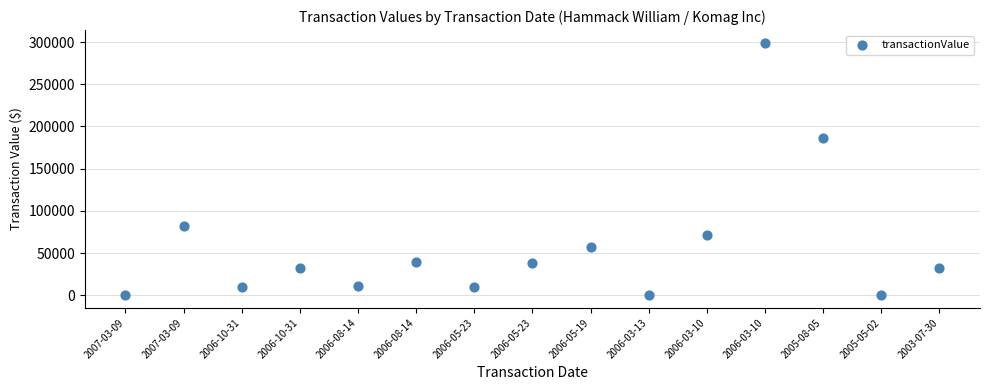

What Y value in the scatter plot is closest to 149668?

186850